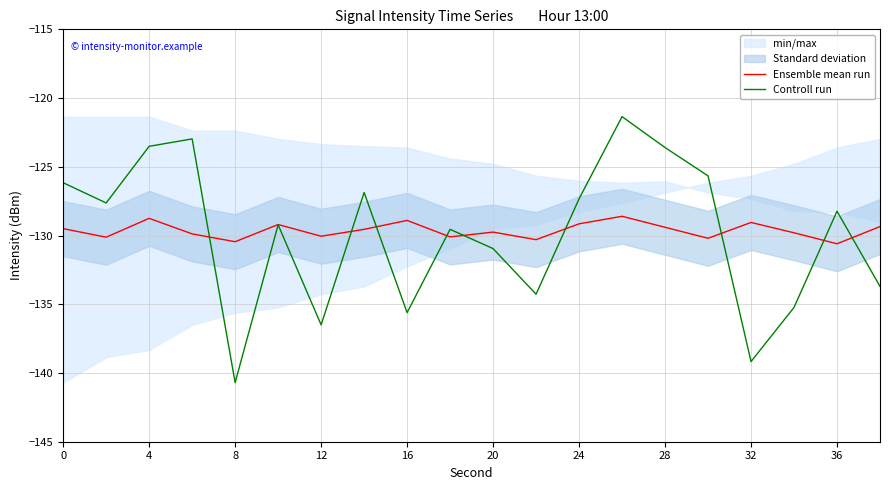

How many categories are shown in the chart?

20